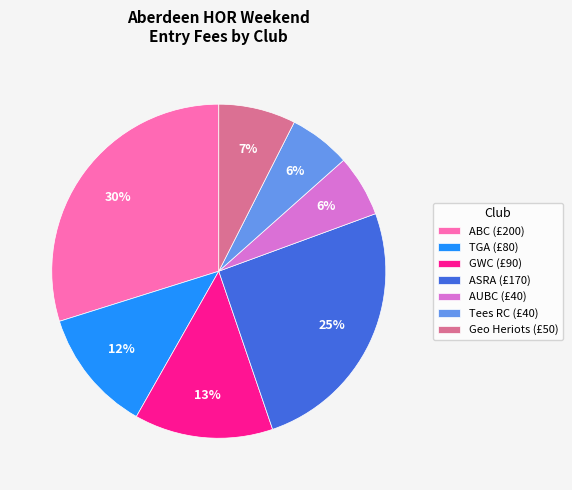

What percentage is the Tees RC slice, to the nearest percent?

6%